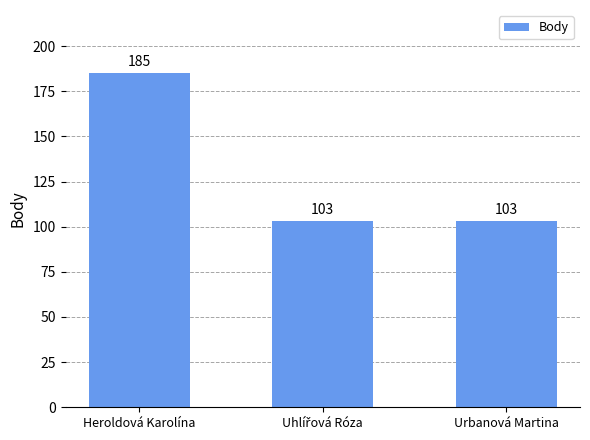

What is the label of the 3rd bar from the left?

Urbanová Martina